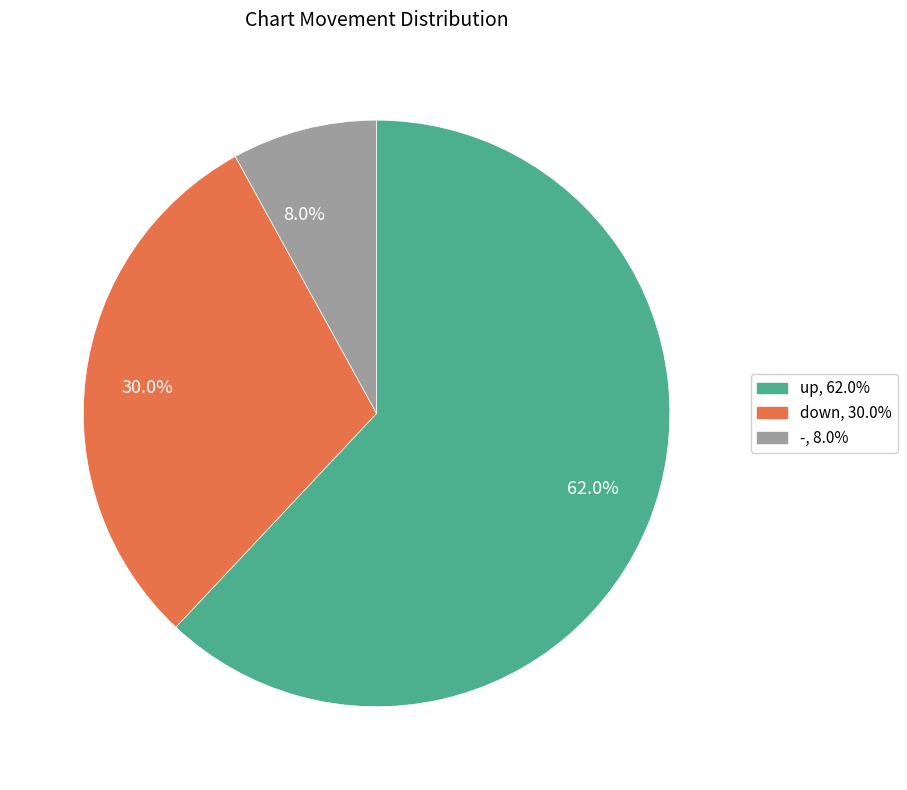

Which category has the biggest portion of the pie?

62.0%